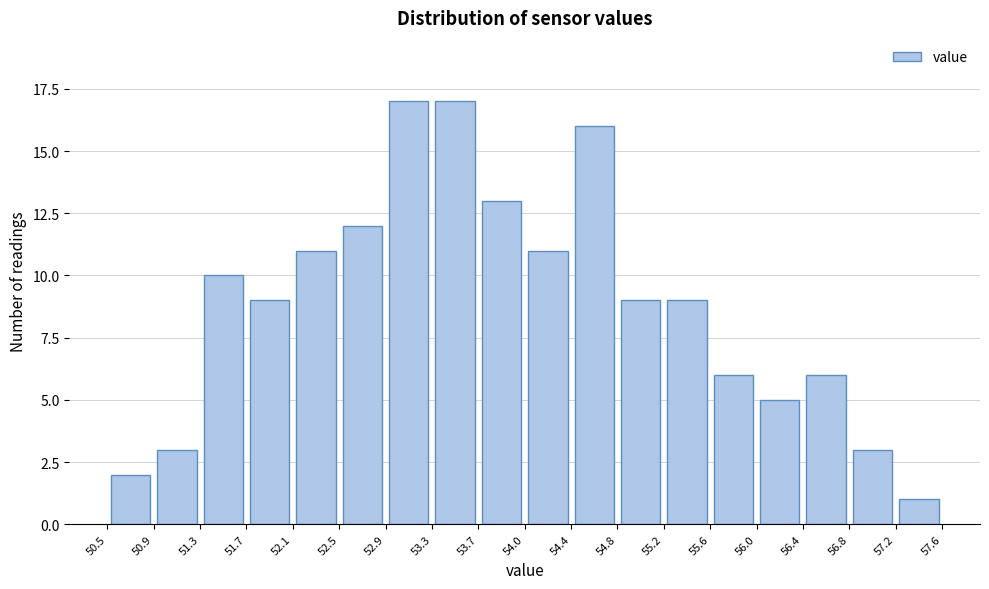

Reading left to right, transcribe this chart: for each bar, give the range it covers on the x-axis and its height. The values are not printed on the chart, so give them approximately, as read against the axis.

50.5 to 50.9: 2
50.9 to 51.3: 3
51.3 to 51.7: 10
51.7 to 52.1: 9
52.1 to 52.5: 11
52.5 to 52.9: 12
52.9 to 53.3: 17
53.3 to 53.7: 17
53.7 to 54.0: 13
54.0 to 54.4: 11
54.4 to 54.8: 16
54.8 to 55.2: 9
55.2 to 55.6: 9
55.6 to 56.0: 6
56.0 to 56.4: 5
56.4 to 56.8: 6
56.8 to 57.2: 3
57.2 to 57.6: 1